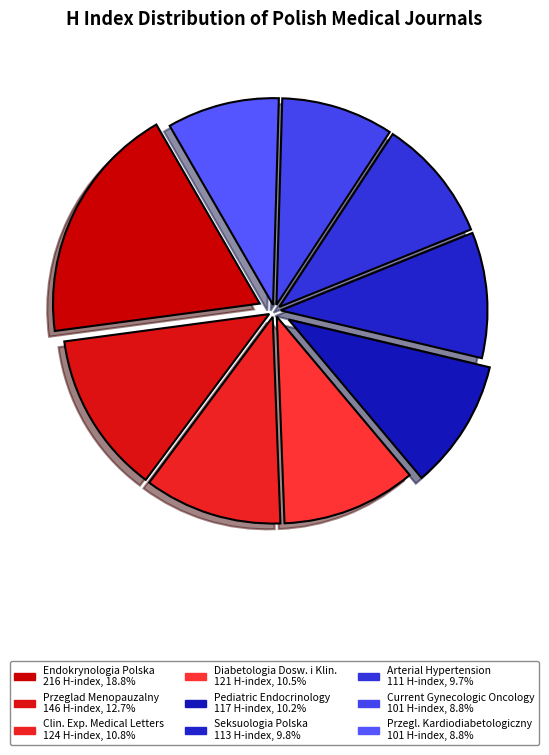

Rank the categories by value from highest to lowest.

Endokrynologia Polska, Przeglad Menopauzalny, Clinical and Experimental Medical Letters, Diabetologia Doswiadczalna i Kliniczna, Pediatric Endocrinology, Diabetes and Metabolism, Seksuologia Polska, Arterial Hypertension, Current Gynecologic Oncology, Przeglad Kardiodiabetologinczny